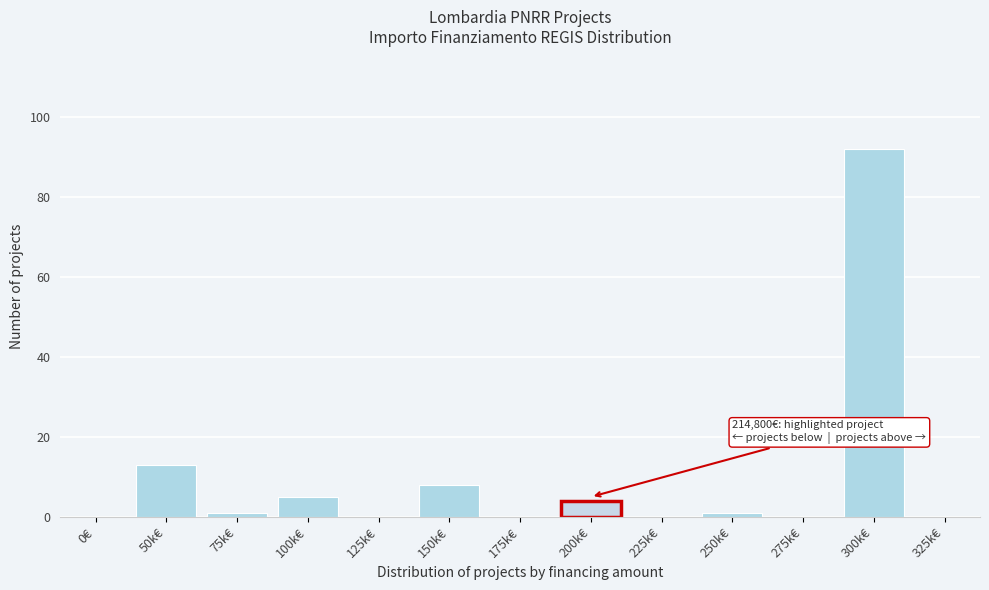

Reading right to left, what are all the values shown in this chart?

325k€=0	300k€=92	275k€=0	250k€=1	225k€=0	200k€=4	175k€=0	150k€=8	125k€=0	100k€=5	75k€=1	50k€=13	0€=0